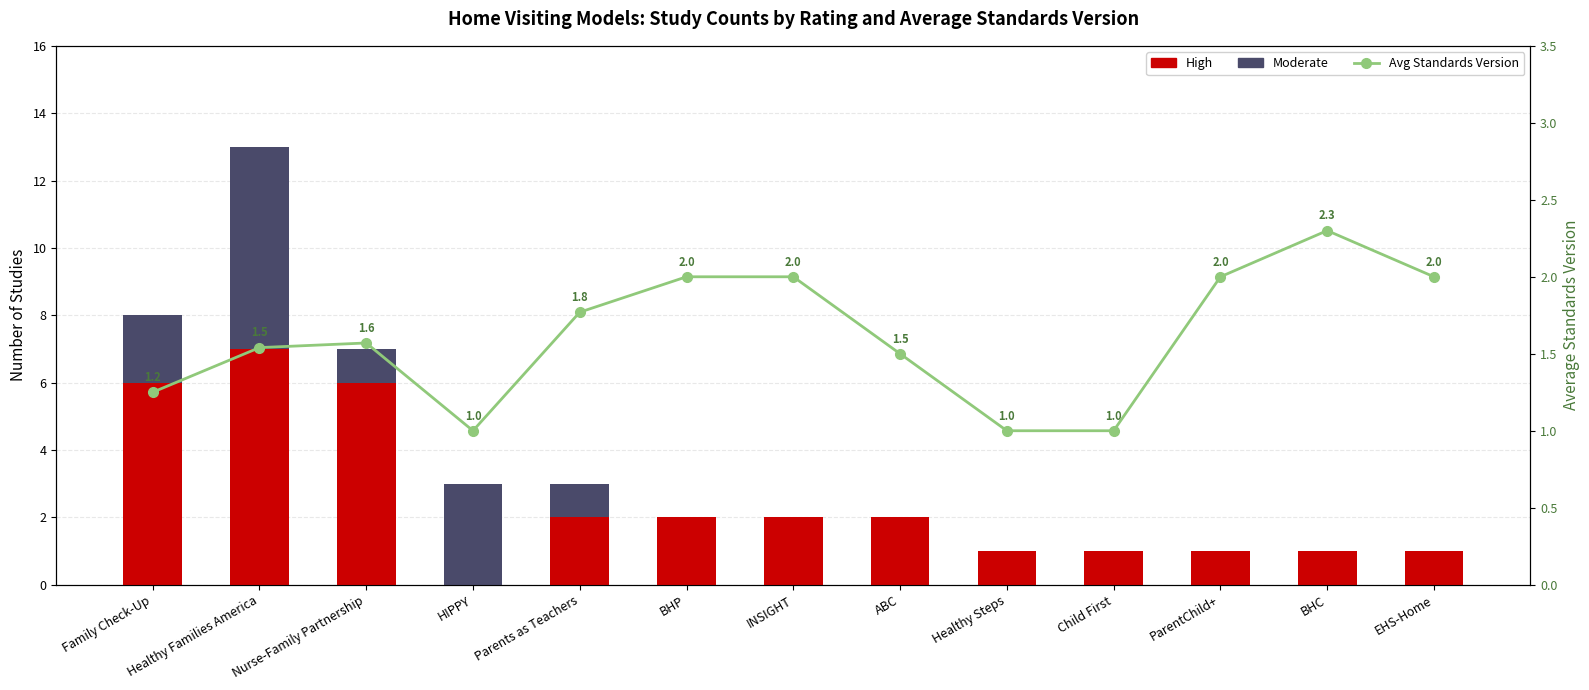

At how many categories does at least one series exceed 1?

11